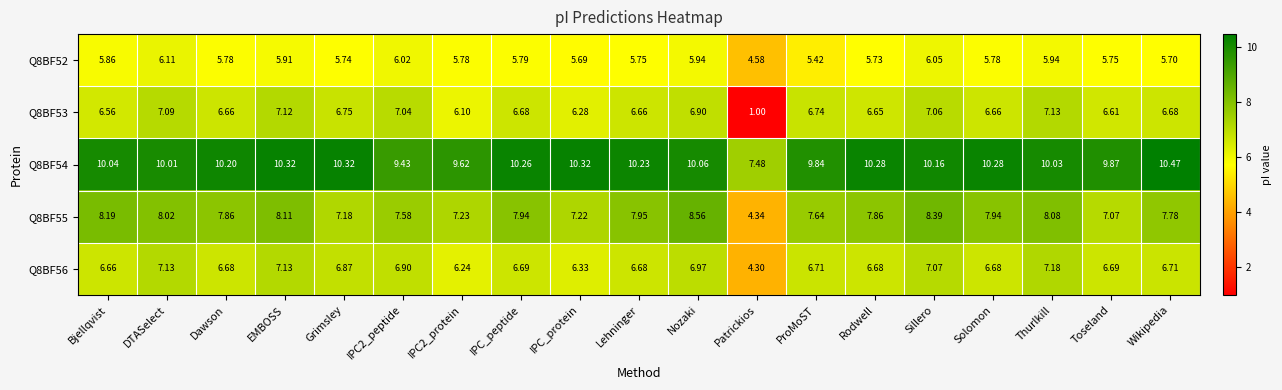

How many data points in Q8BF53 are less than 6?

1